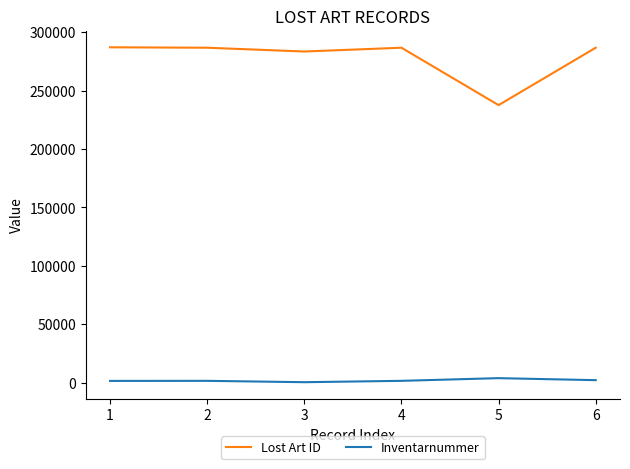

What is the difference between the maximum and minimum values in the Lost Art ID series?

49500